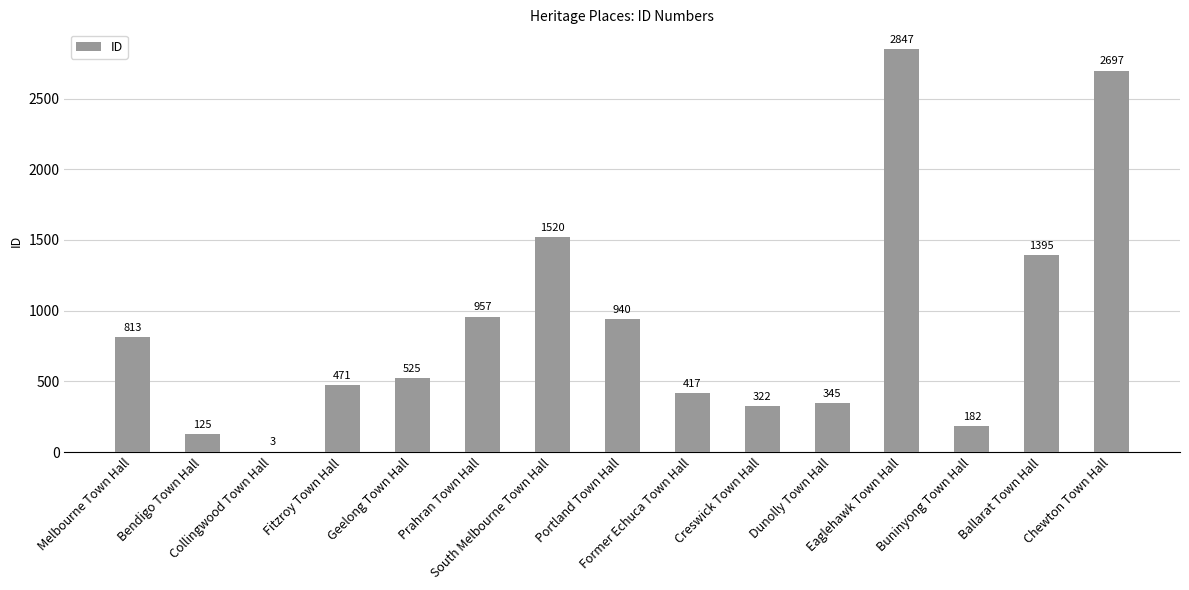

The value at Eaglehawk Town Hall is 2847. True or false?

True